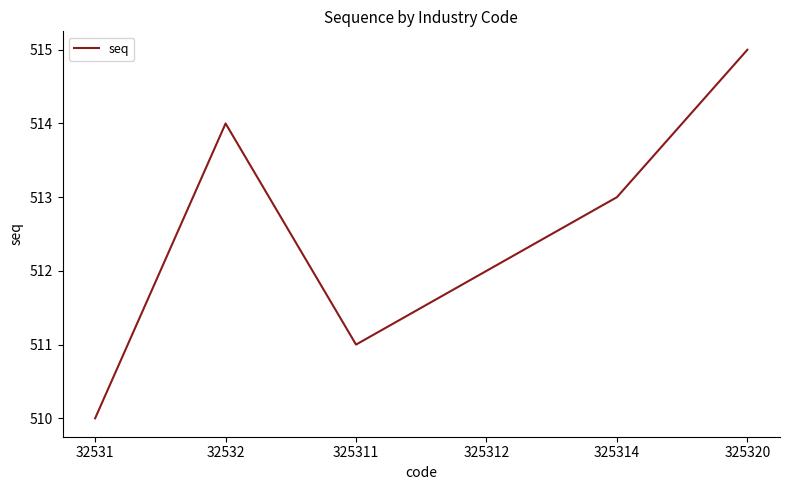

Is it true that the value at 325312 is 205?

False